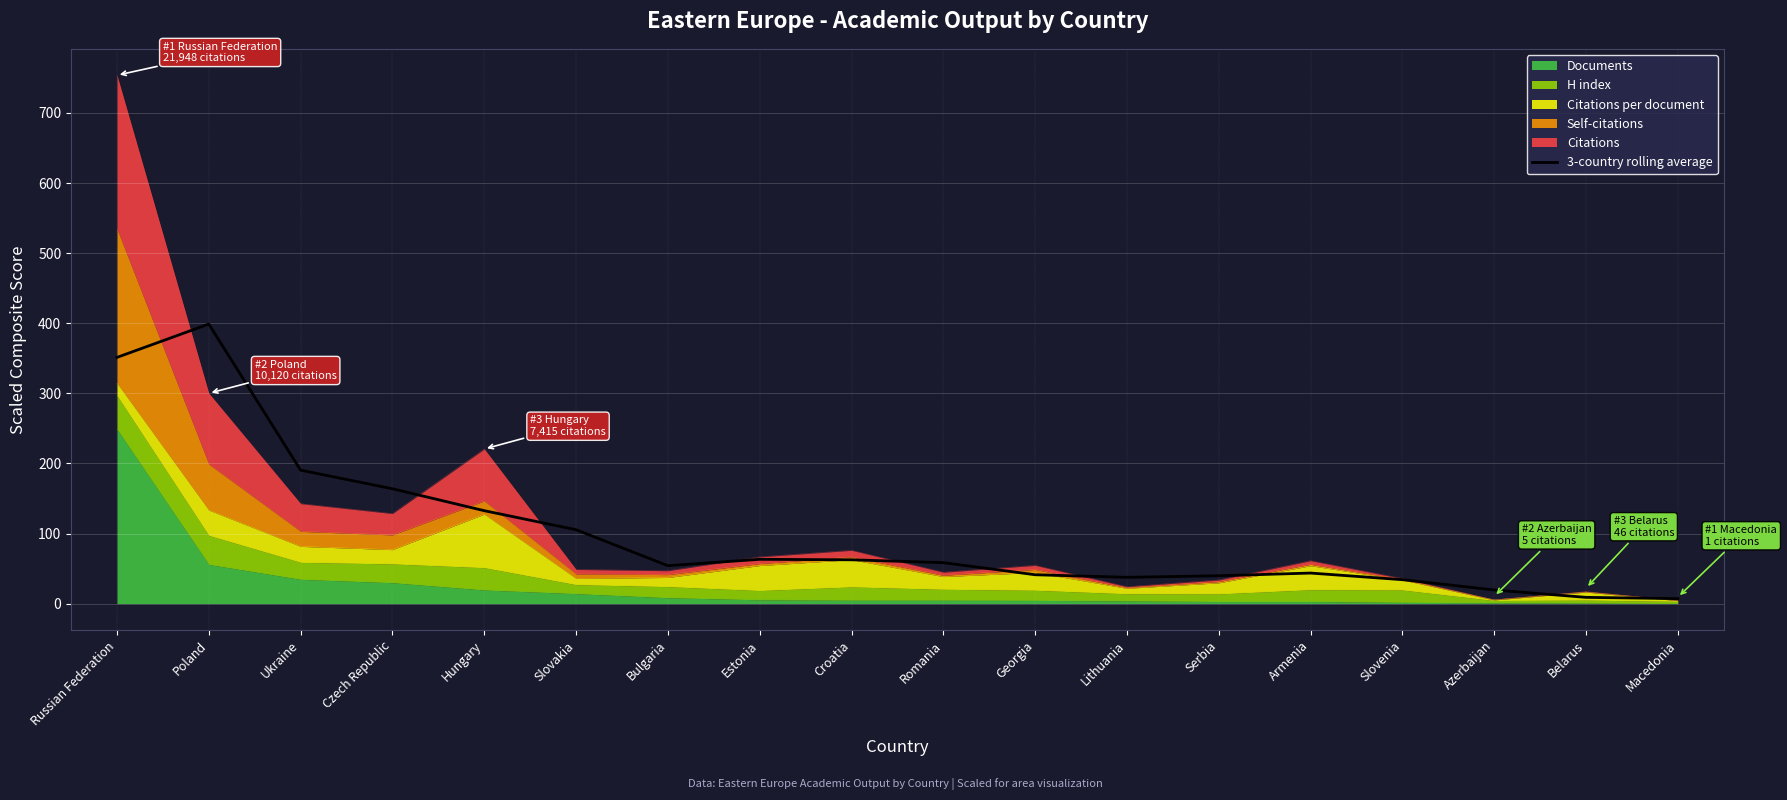

What is the value of the 7th point from the left?

54.1